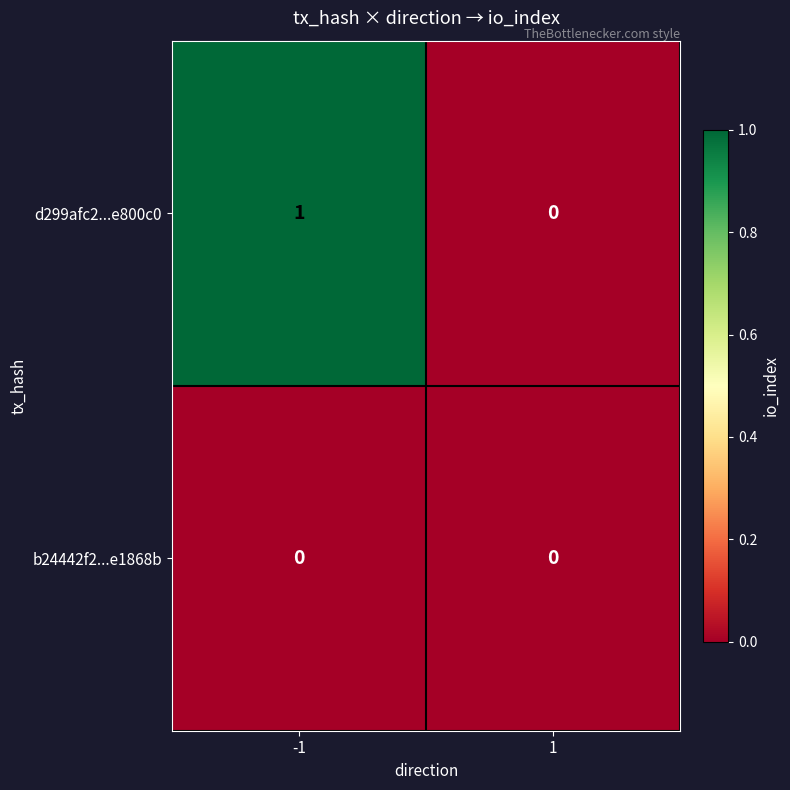

Which series changed the most between -1 and 1?

d299afc2...e800c0